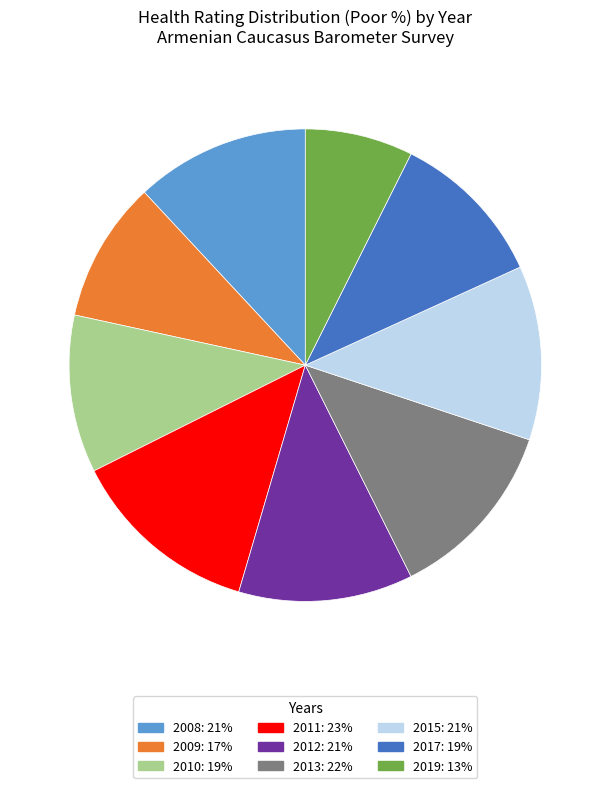

How many slices are in this pie chart?

9